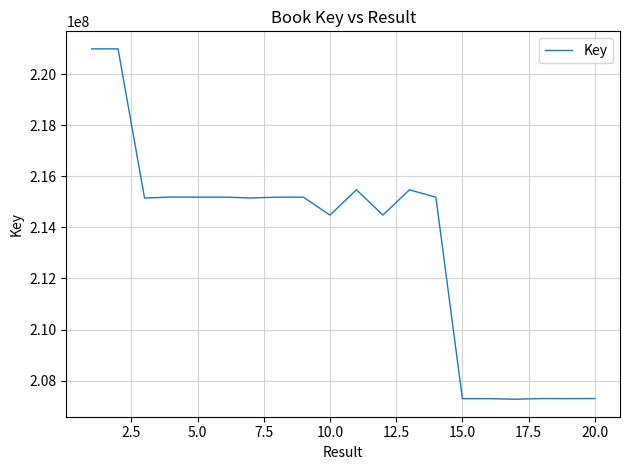

What is the maximum value shown in the chart?

220998972